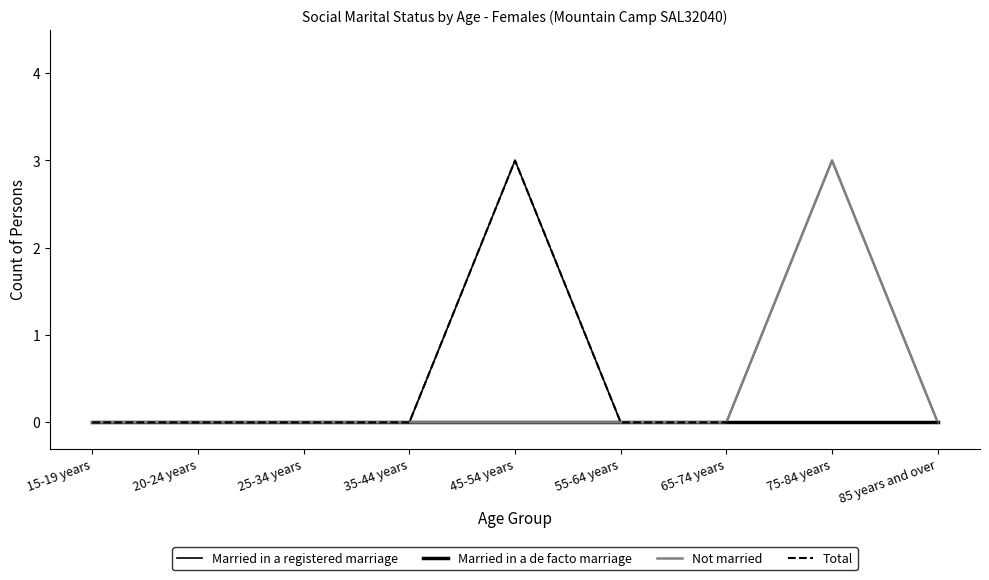

Which series changed the most between 25-34 years and 85 years and over?

Married in a registered marriage